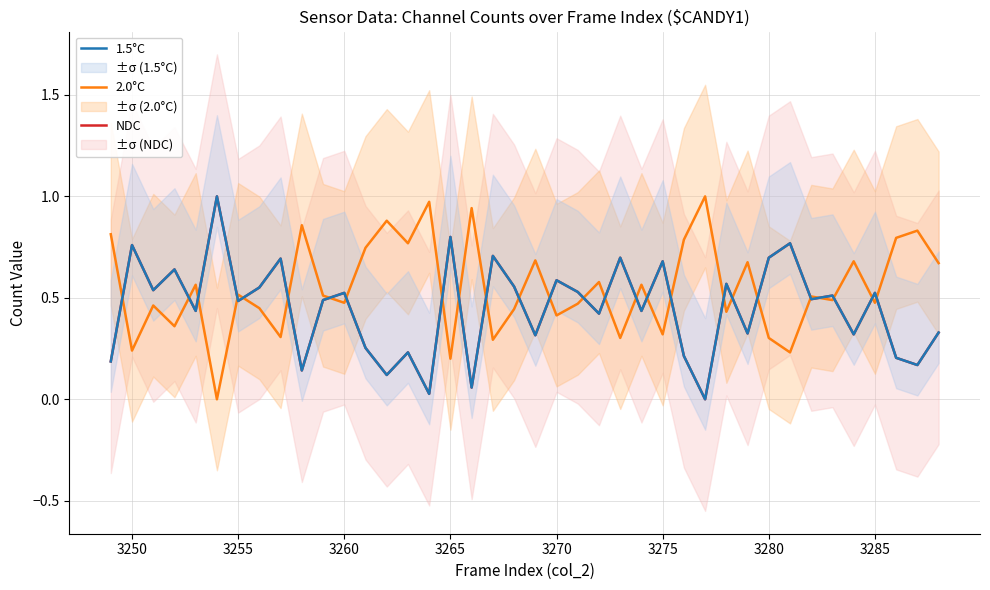

How many data points in 1.5°C are above 0?

39